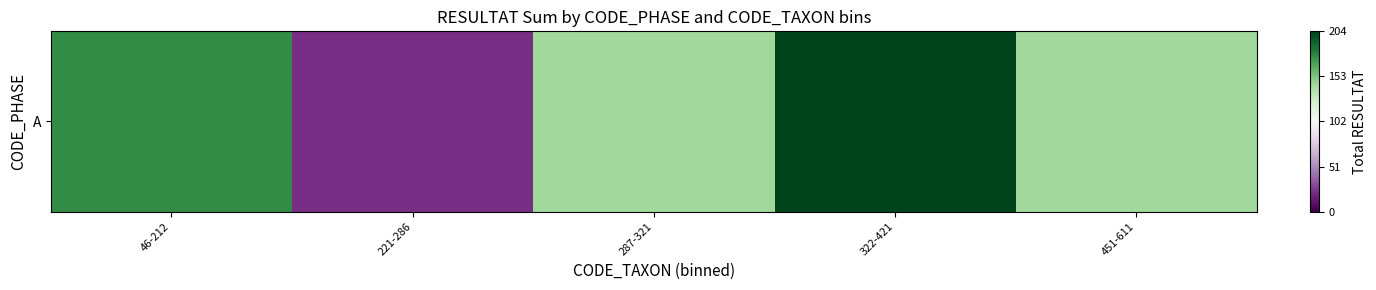

At which category does the chart reach its peak across all series?

322-421